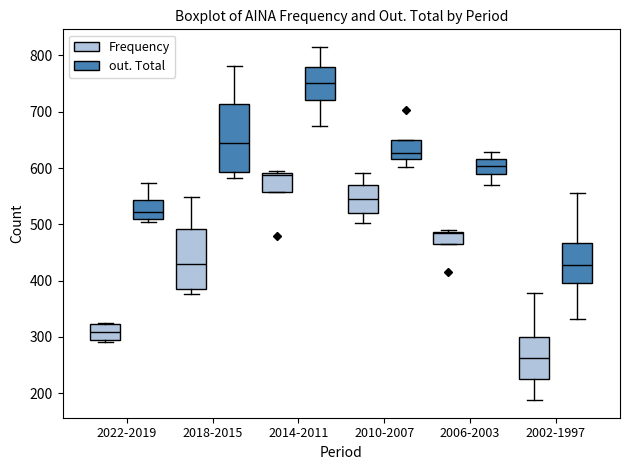

Reading left to right, read every box against the y-axis: the position of its median line, the range the box covers, and the ends of its whiskers. The values are not printed on the chart, so give them approximately, as read against the axis.

2022-2019 (Frequency): median 310, box 290 to 320, whiskers 290 (just below the box's lower edge) to 320
2022-2019 (out. Total): median 520, box 510 to 540, whiskers 500 to 570
2018-2015 (Frequency): median 430, box 380 to 490, whiskers 380 (just below the box's lower edge) to 550
2018-2015 (out. Total): median 640, box 590 to 710, whiskers 580 to 780
2014-2011 (Frequency): median 590 (just below the box's upper edge), box 560 to 590, whiskers 560 to 600
2014-2011 (out. Total): median 750, box 720 to 780, whiskers 670 to 820
2010-2007 (Frequency): median 540, box 520 to 570, whiskers 500 to 590
2010-2007 (out. Total): median 630, box 620 to 650, whiskers 600 to 650
2006-2003 (Frequency): median 480, box 470 to 490, whiskers 470 to 490
2006-2003 (out. Total): median 600, box 590 to 620, whiskers 570 to 630
2002-1997 (Frequency): median 260, box 230 to 300, whiskers 190 to 380
2002-1997 (out. Total): median 430, box 400 to 470, whiskers 330 to 560